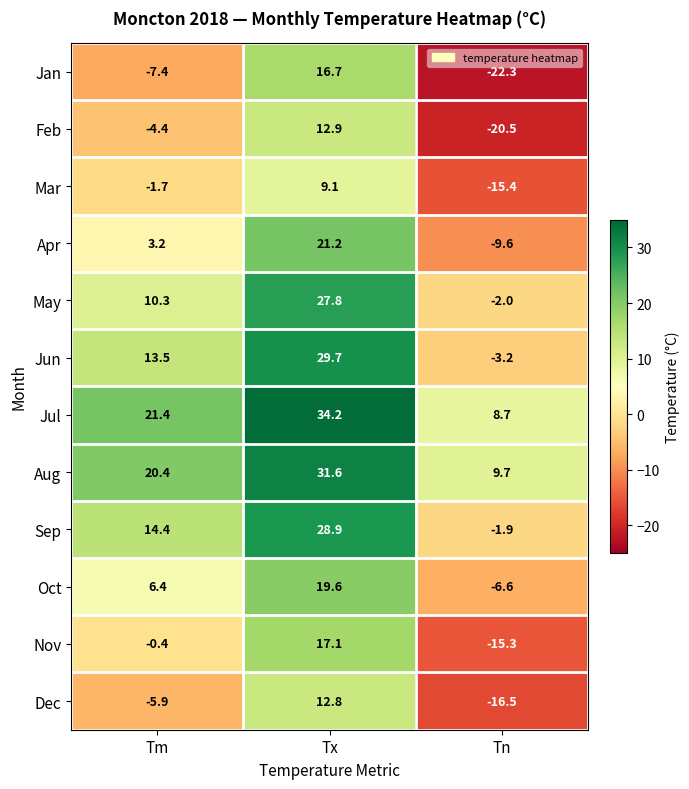

What is the lowest value of the Dec series?

-16.5